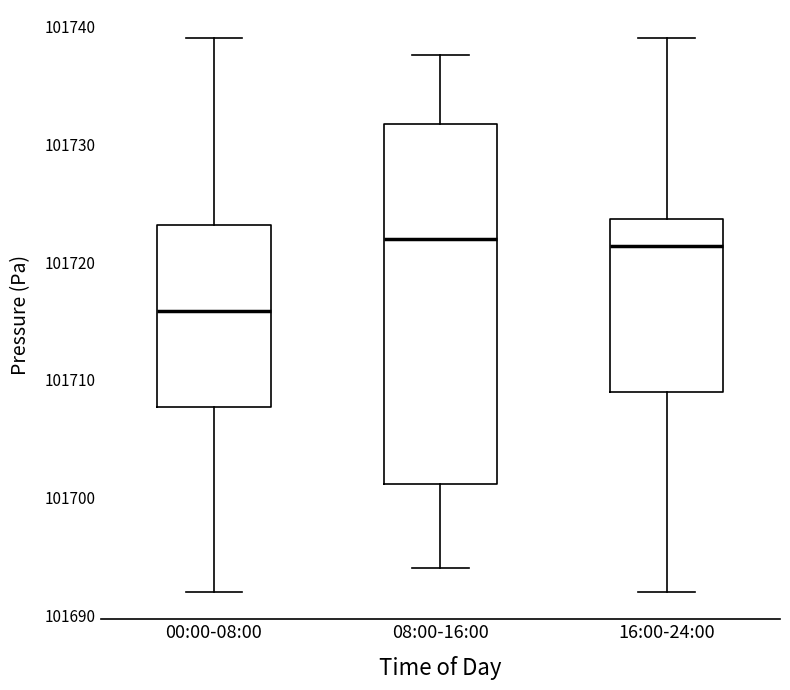

Which box's median line is the lowest?

00:00-08:00